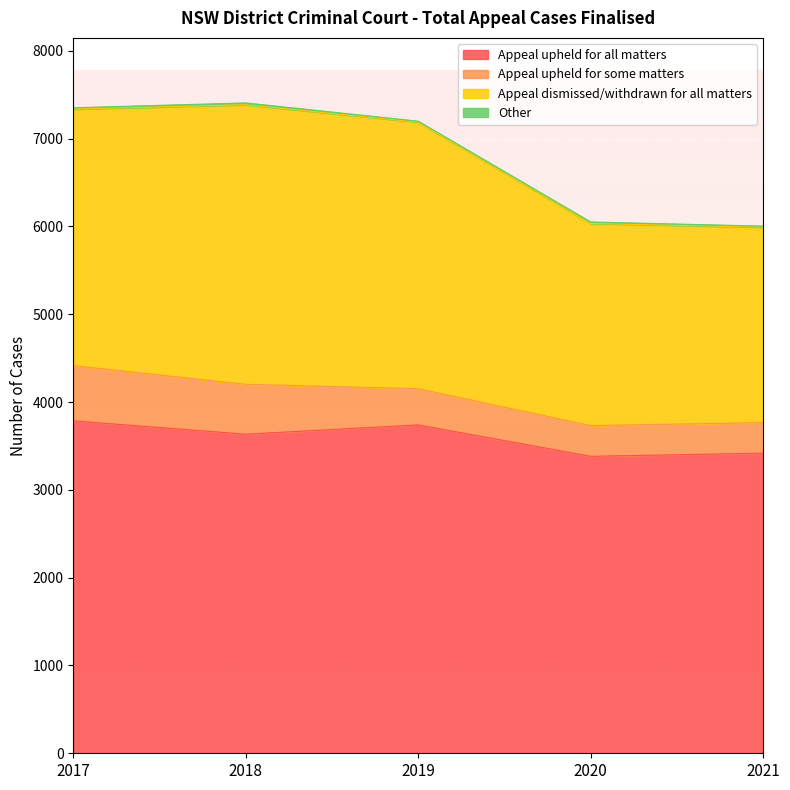

Reading left to right, what are all the values shown in this chart?

Appeal upheld for all matters: 2017=3786	2018=3634	2019=3740	2020=3382	2021=3418
Appeal upheld for some matters: 2017=629	2018=568	2019=412	2020=350	2021=348
Appeal dismissed/withdrawn for all matters: 2017=2921	2018=3184	2019=3036	2020=2302	2021=2225
Other: 2017=16	2018=21	2019=11	2020=17	2021=13